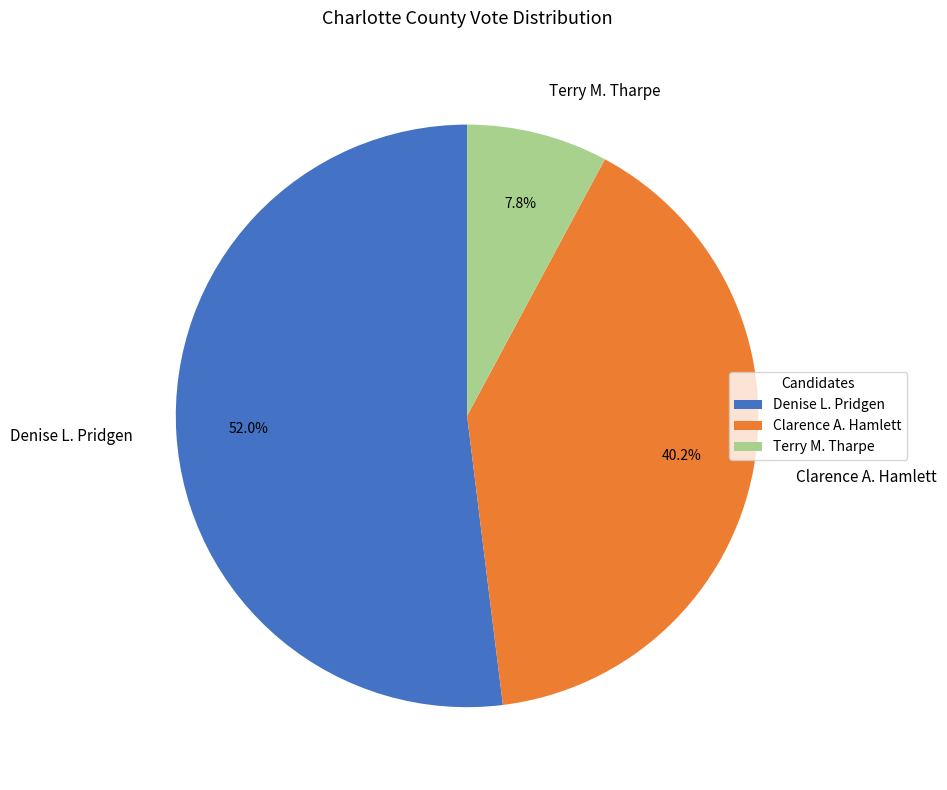

How many segments does this pie chart have?

3